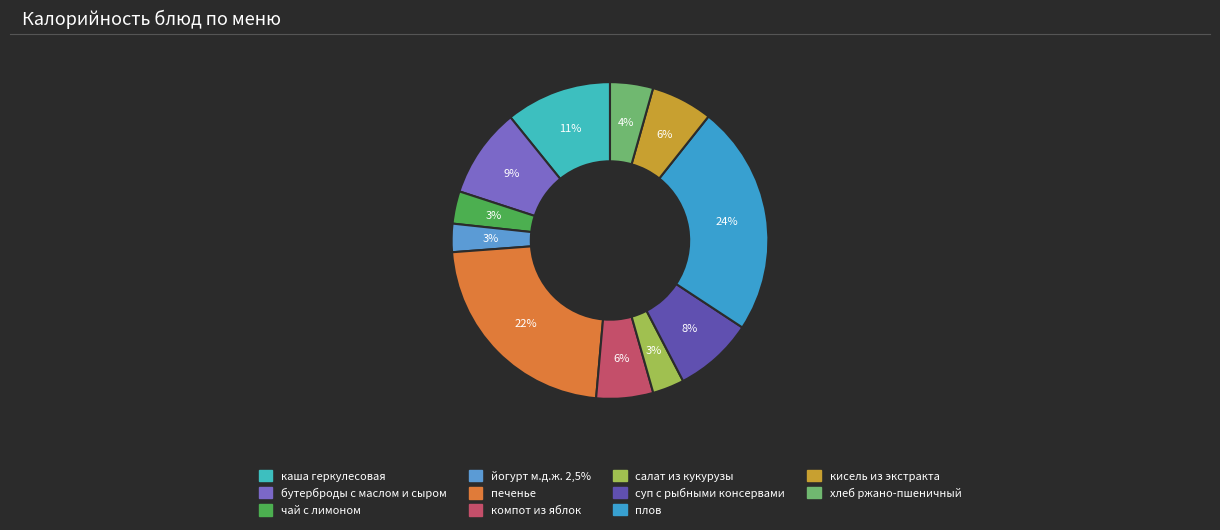

What is the smallest slice in the pie chart?

йогурт м.д.ж. 2,5%